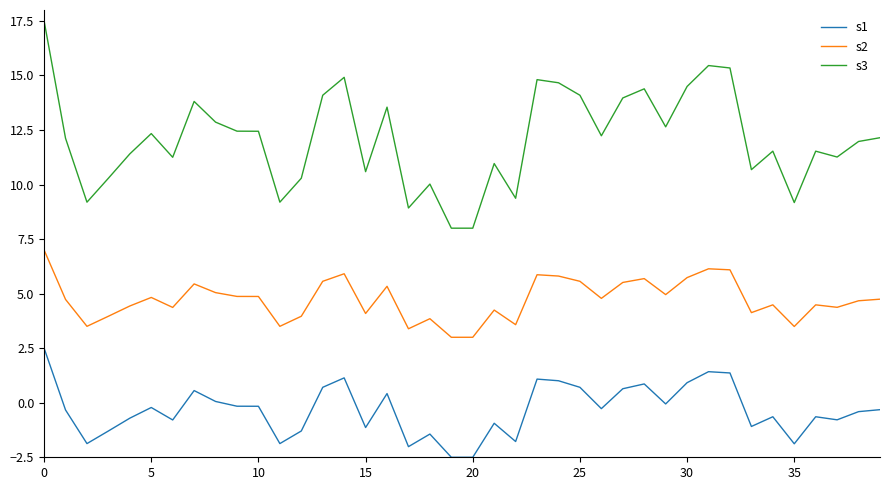

Rank the series by their average value, from highest to lowest.

s3, s2, s1